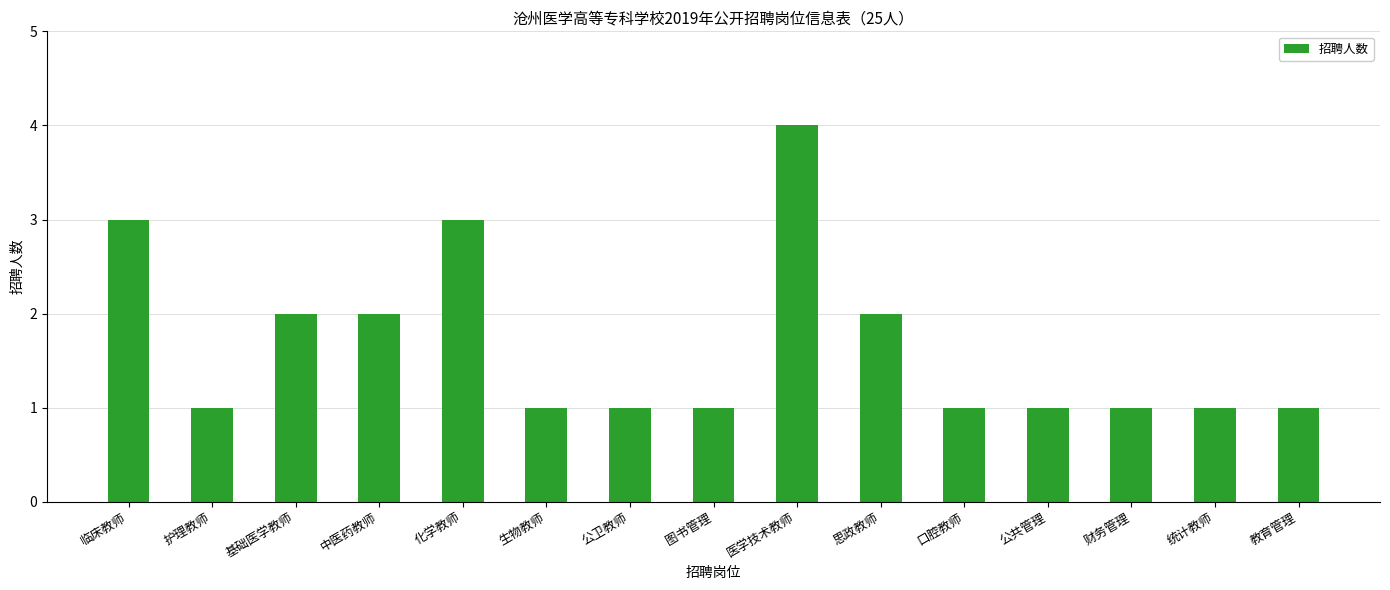

What is the difference between the second highest and minimum values?

2